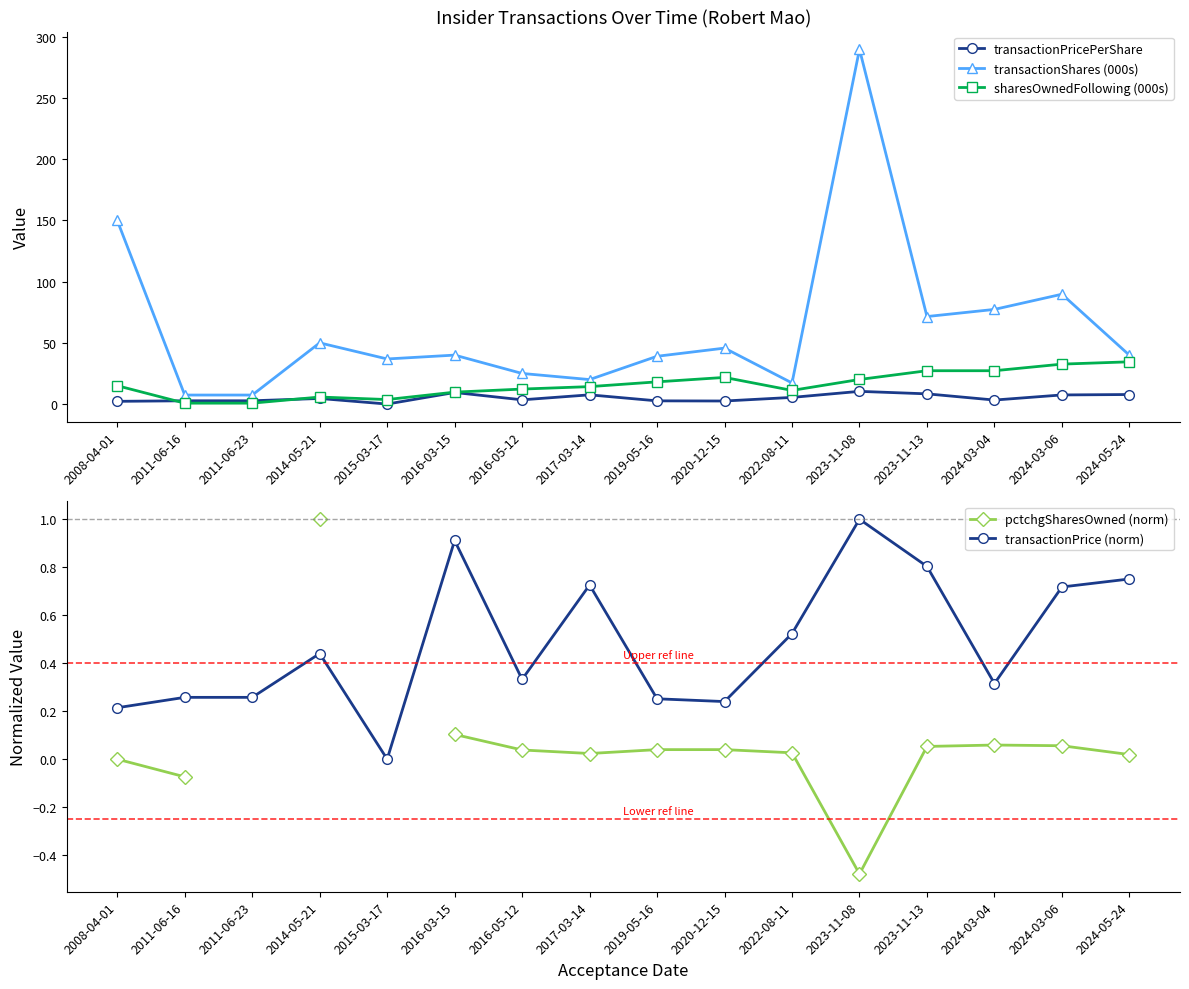

At which label does sharesOwnedFollowing (000s) reach its minimum?

2011-06-16